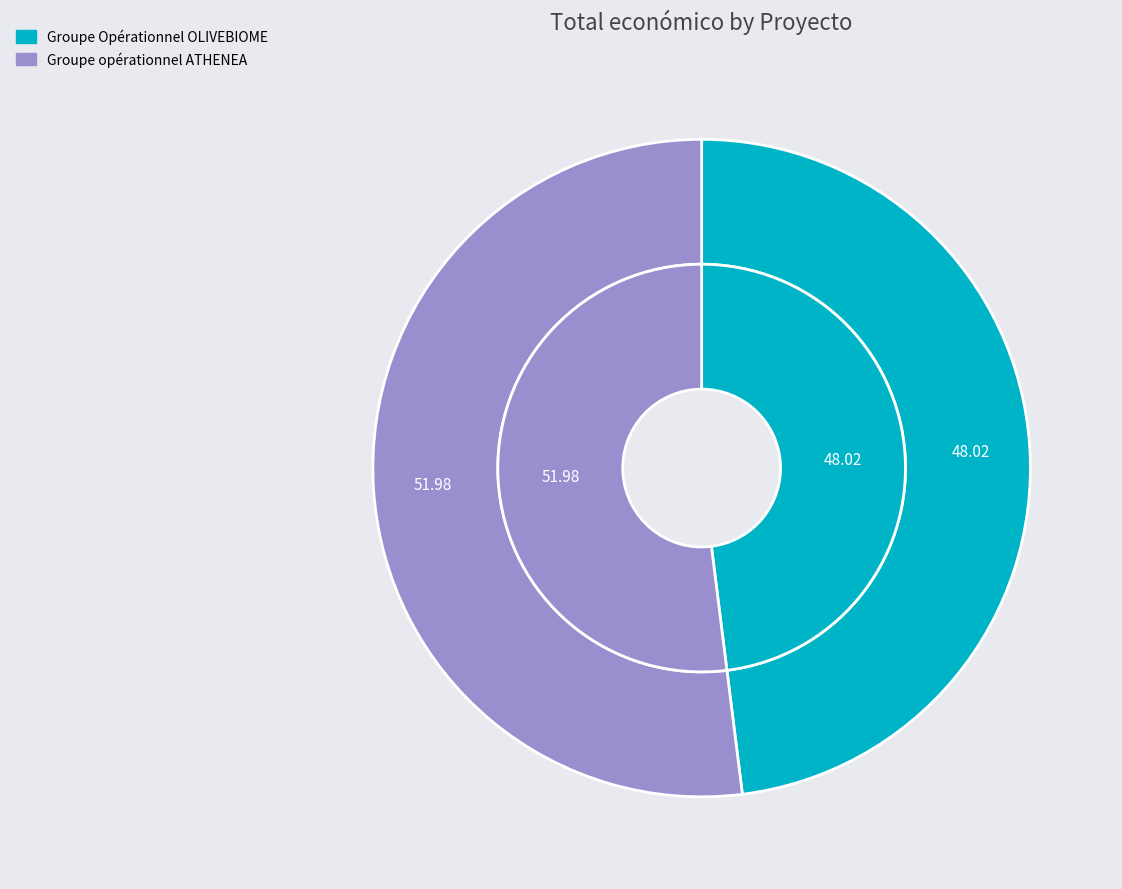

True or false: Groupe Opérationnel OLIVEBIOME accounts for 48% of the total.

True